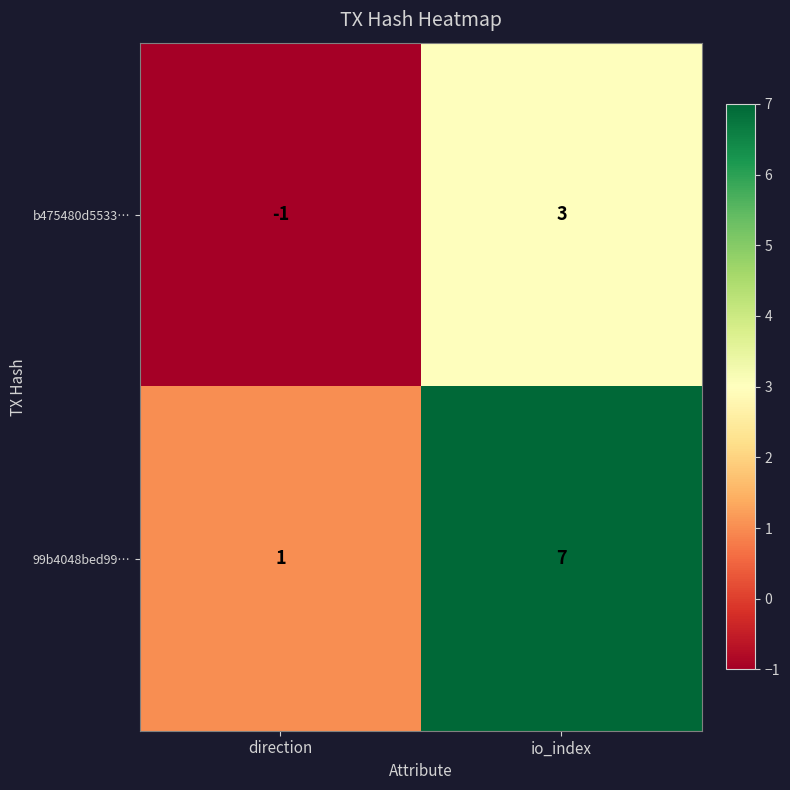

What is the difference between the b475480d5533… values at io_index and direction?

4